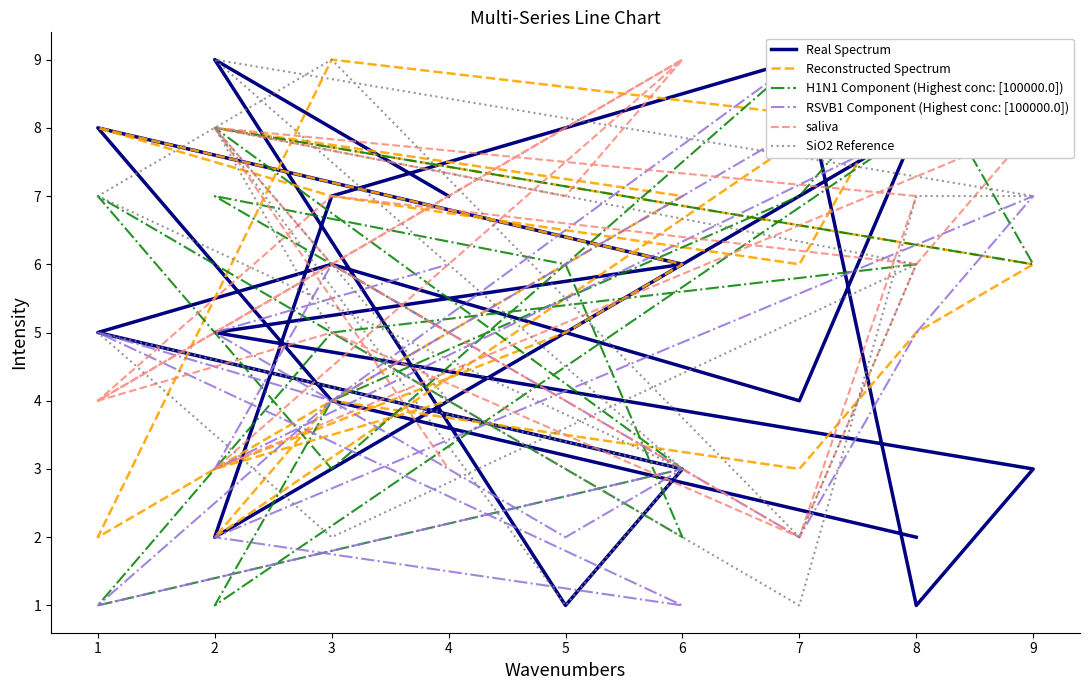

How many interior local peaks does the RSVB1 Component (Highest conc: [100000.0]) series have?

5